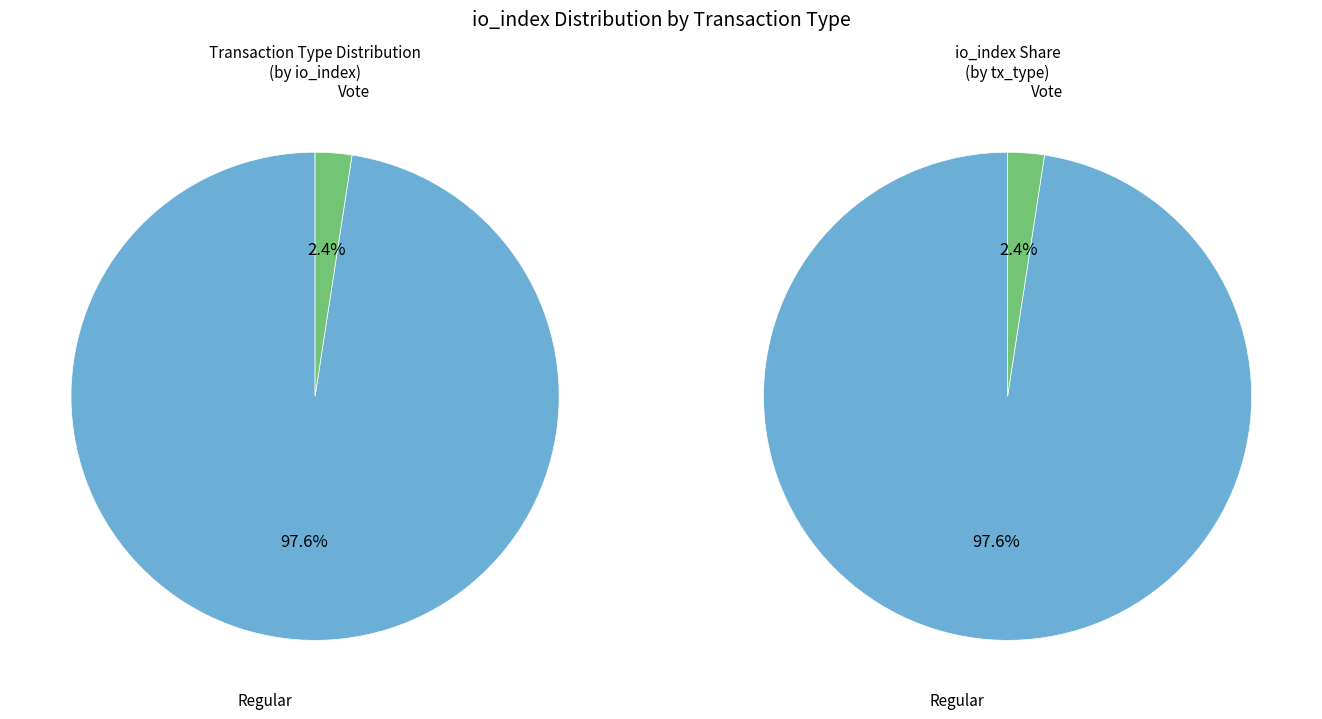

True or false: Regular (io_index=121) accounts for 99% of the total.

False